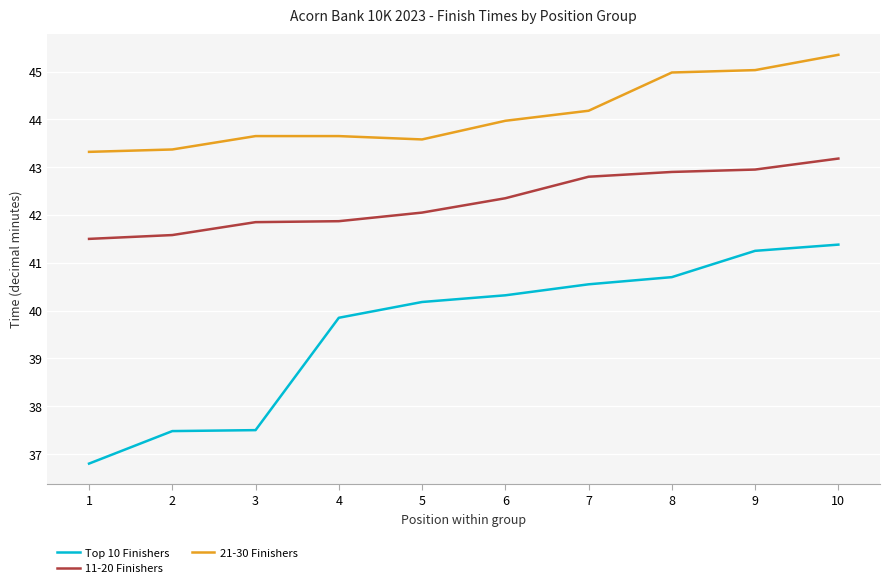

What are all the series names shown in the legend?

Top 10 Finishers, 11-20 Finishers, 21-30 Finishers